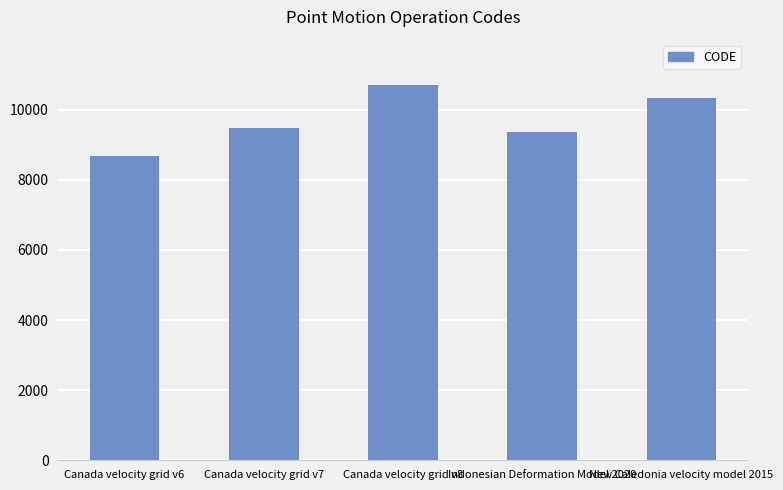

The value at Canada velocity grid v6 is 5761. True or false?

False